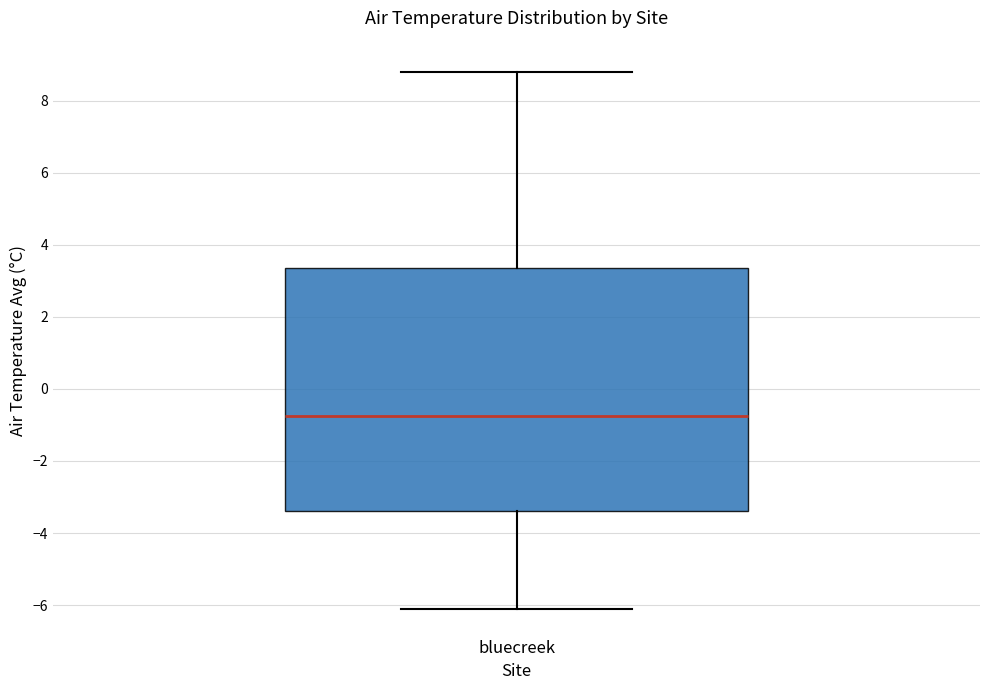

Where does the median line of the box for bluecreek sit on the y-axis? The values are not printed on the chart, so give them approximately, as read against the axis.

-0.8